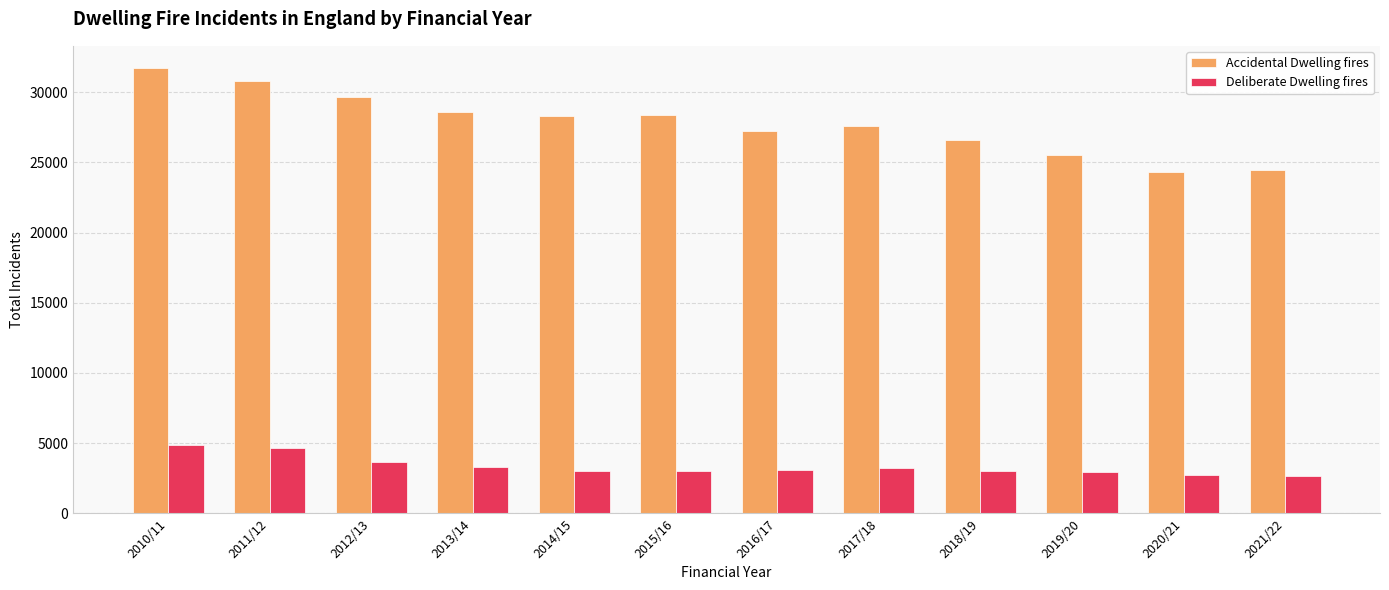

The value of Deliberate Dwelling fires at 2019/20 is 1388. True or false?

False